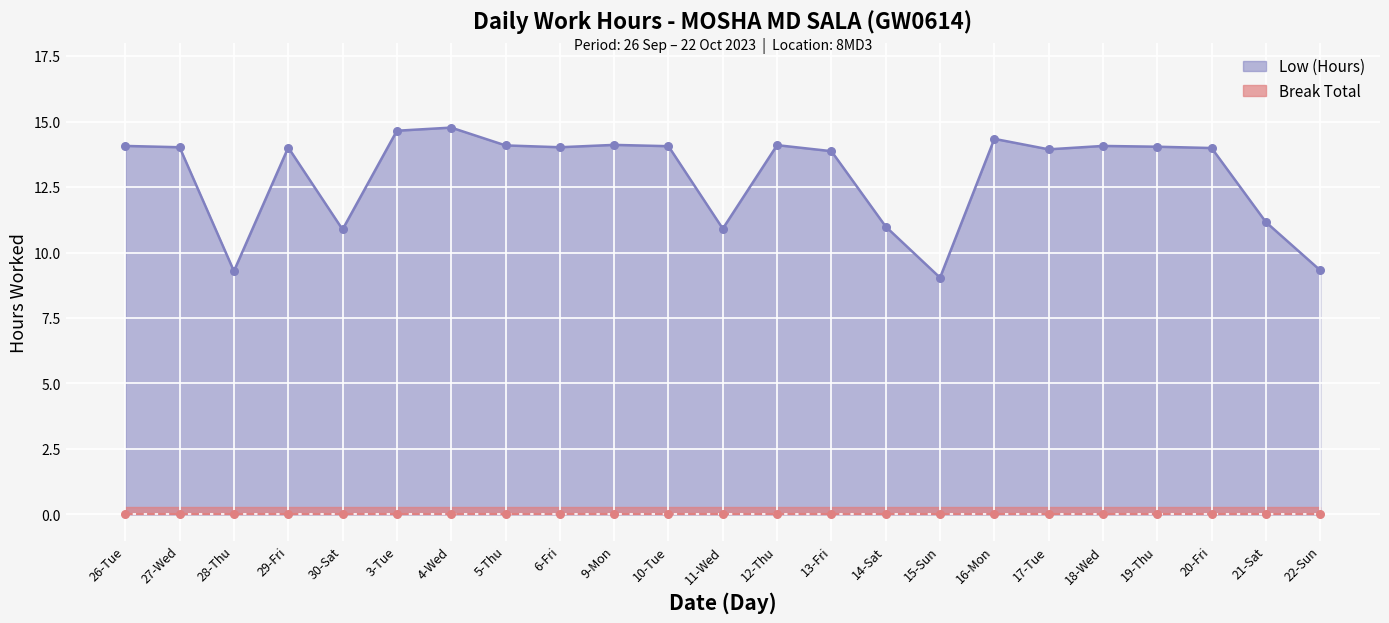

Approximately how many times larger is the value at 26-Tue compared to 16-Mon?

1.0